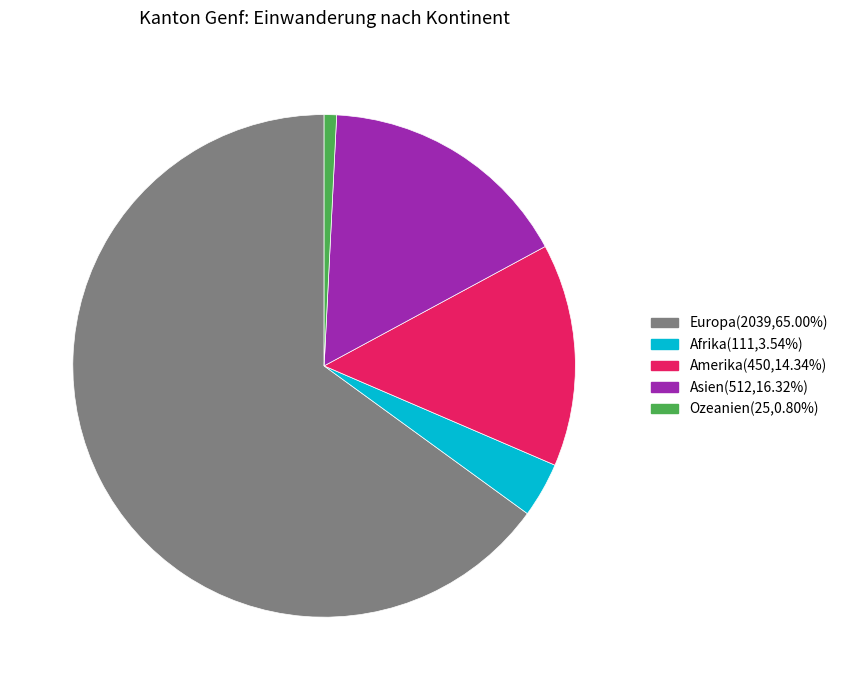

Which slice represents more than half of the pie?

Europa